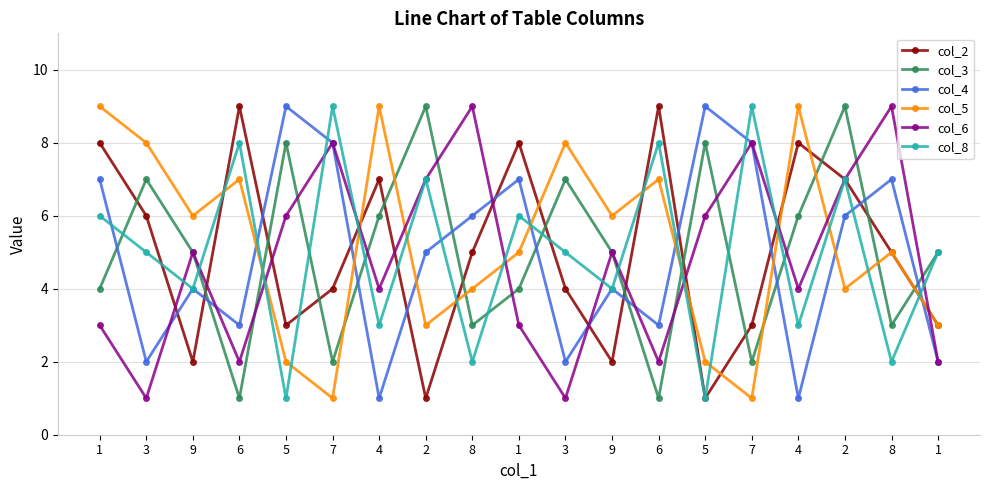

How many categories are shown in the chart?

19